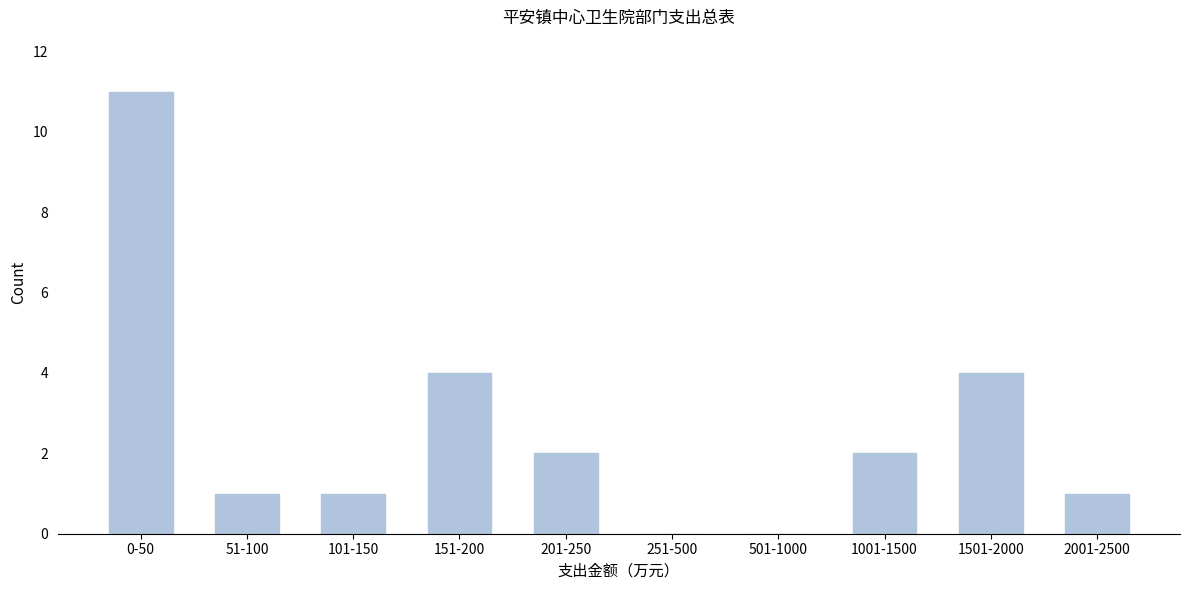

Reading left to right, extract all data points from this chart.

0-50=11	51-100=1	101-150=1	151-200=4	201-250=2	251-500=0	501-1000=0	1001-1500=2	1501-2000=4	2001-2500=1